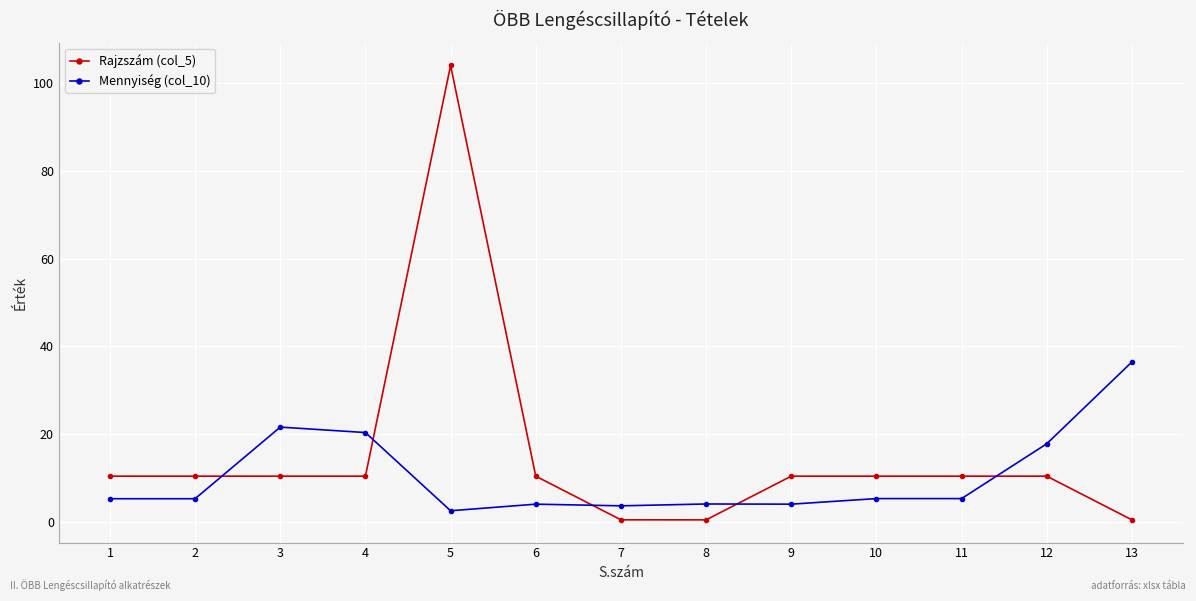

True or false: Rajzszám (col_5) has a value of 2.7 at 2.

False